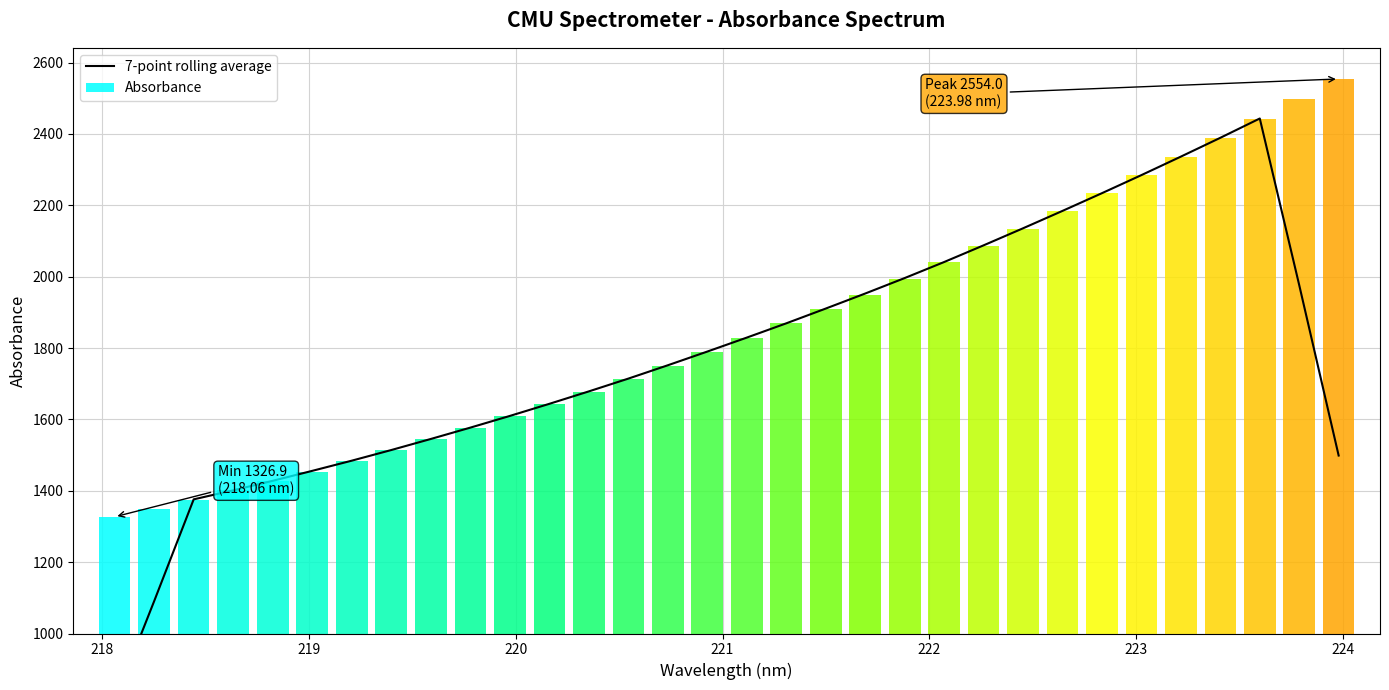

Is it true that the value at 25 is 3312.3?

False